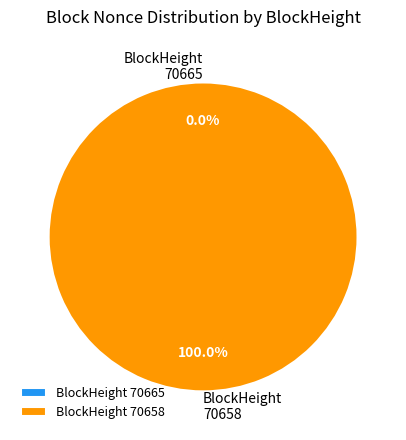

Rank the categories by value from lowest to highest.

70665, 70658